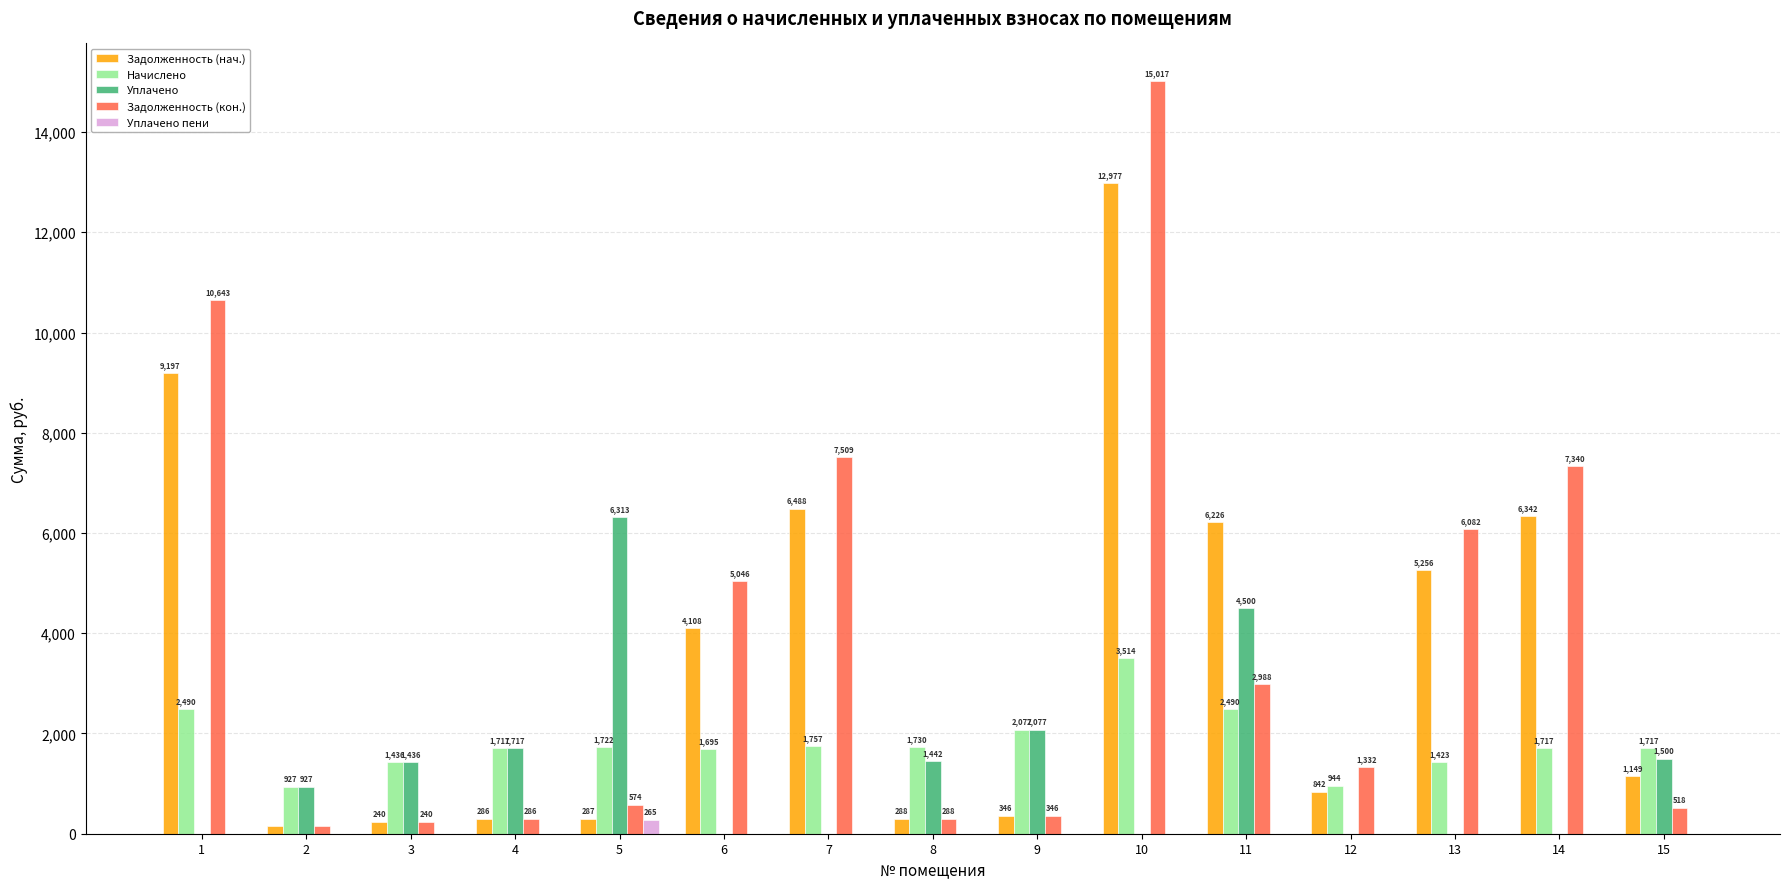

What is the greatest value displayed?

15017.1